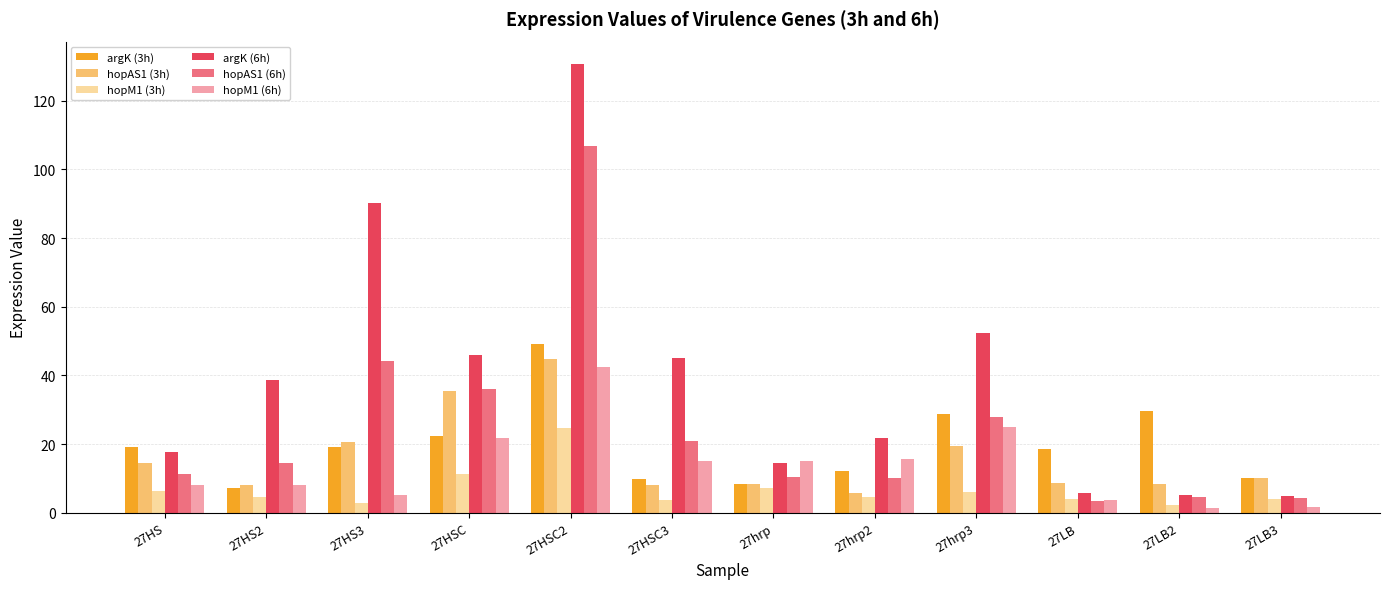

Which label corresponds to the largest value in the chart?

27HSC2